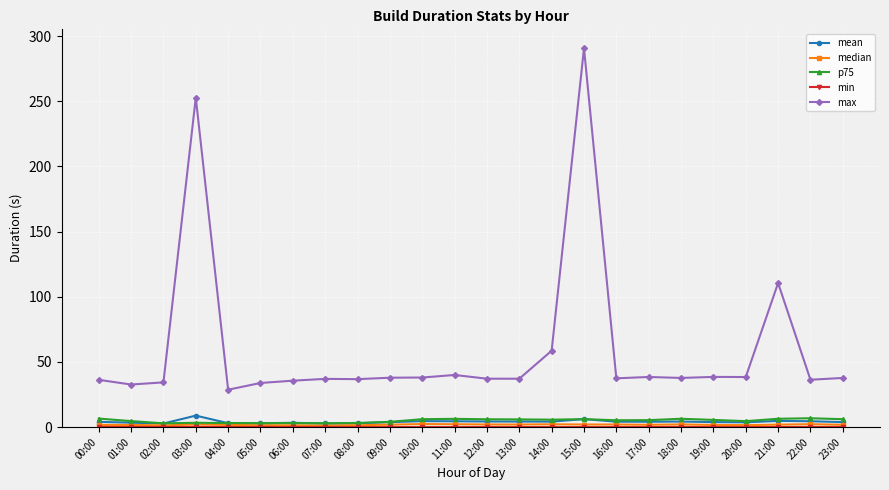

Is it true that max equals 37.2 at 12:00?

True